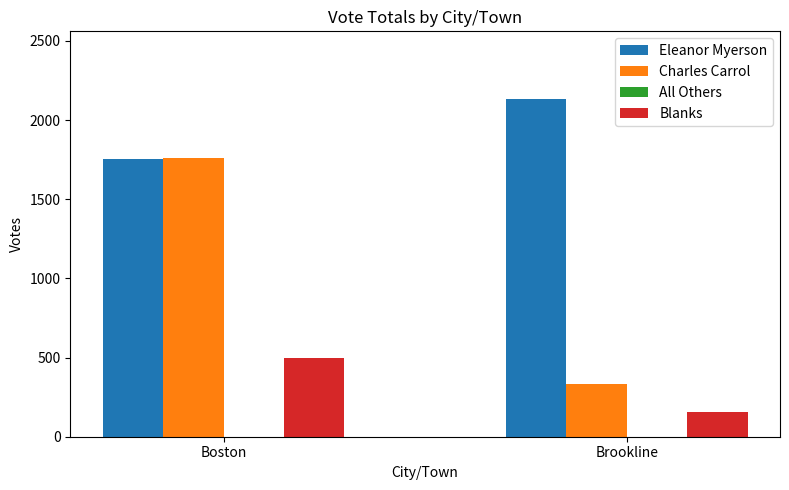

What position from the left is Brookline?

2